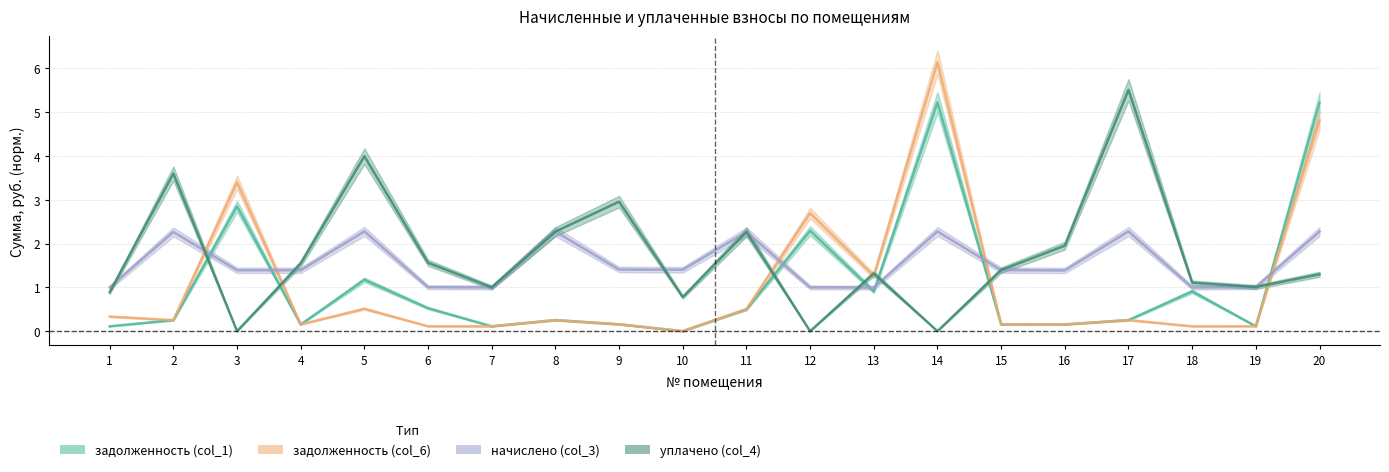

How many positive values does the уплачено (col_4) series have?

17